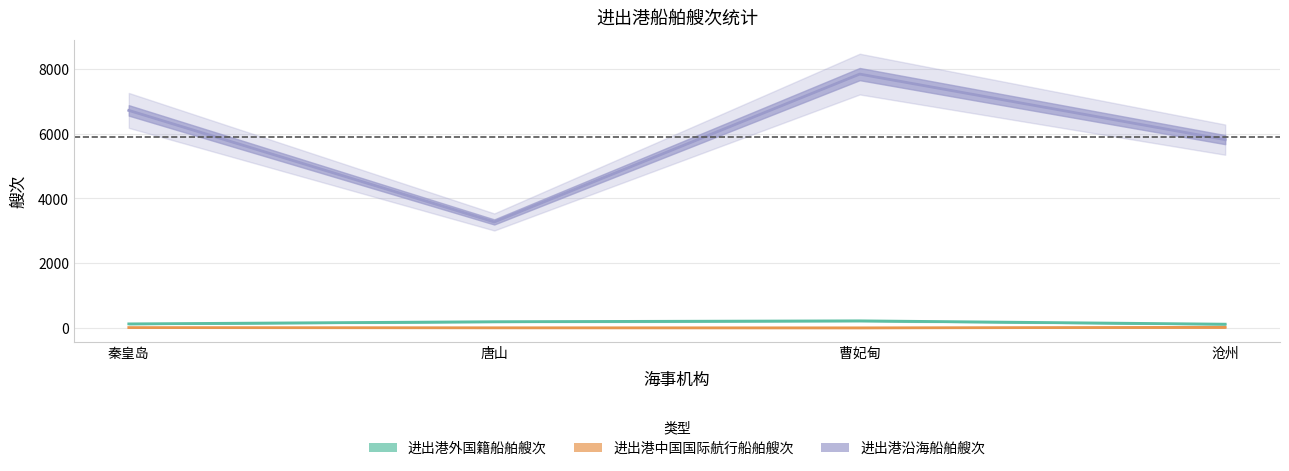

True or false: 进出港中国国际航行船舶艘次 and 进出港沿海船舶艘次 cross at least once.

False